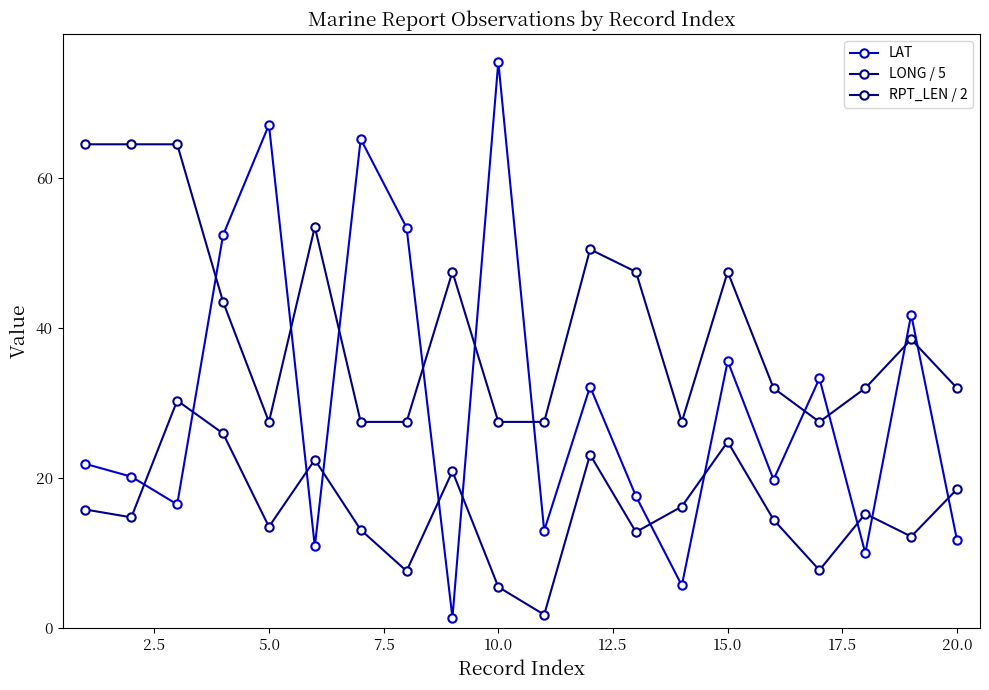

Reading left to right, list all the values displayed in this chart.

LAT: 21.9	20.2	16.5	52.4	67.1	10.9	65.2	53.4	1.4	75.5	13.0	32.2	17.6	5.7	35.6	19.8	33.3	10.0	41.8	11.7
LONG / 5: 15.8	14.8	30.3	26.0	13.5	22.5	13.1	7.6	20.9	5.5	1.8	23.1	12.8	16.2	24.9	14.5	7.7	15.3	12.2	18.5
RPT_LEN / 2: 64.5	64.5	64.5	43.5	27.5	53.5	27.5	27.5	47.5	27.5	27.5	50.5	47.5	27.5	47.5	32.0	27.5	32.0	38.5	32.0